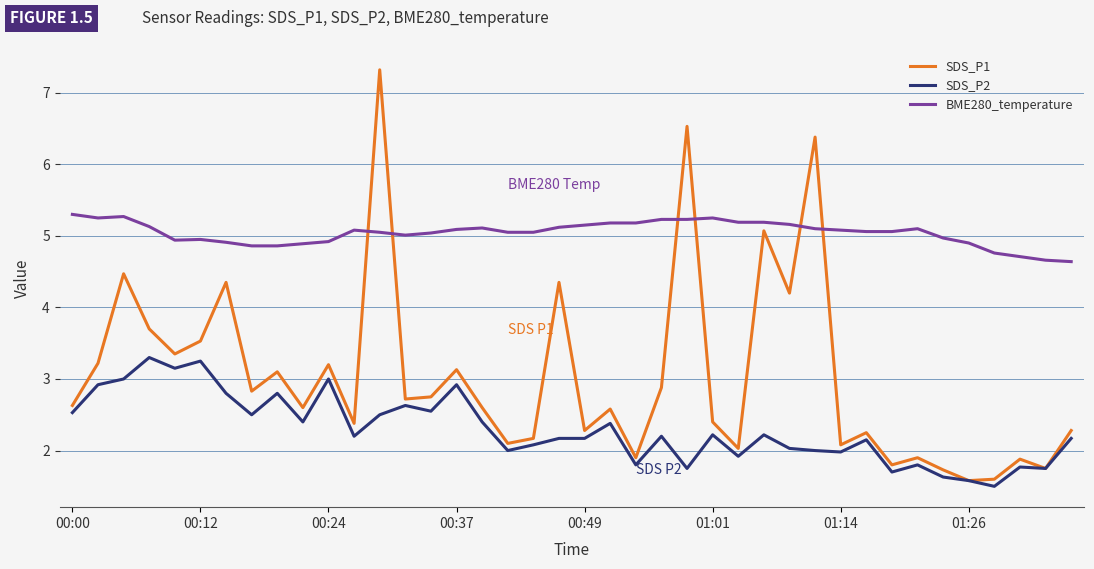

What are all the series names shown in the legend?

SDS_P1, SDS_P2, BME280_temperature